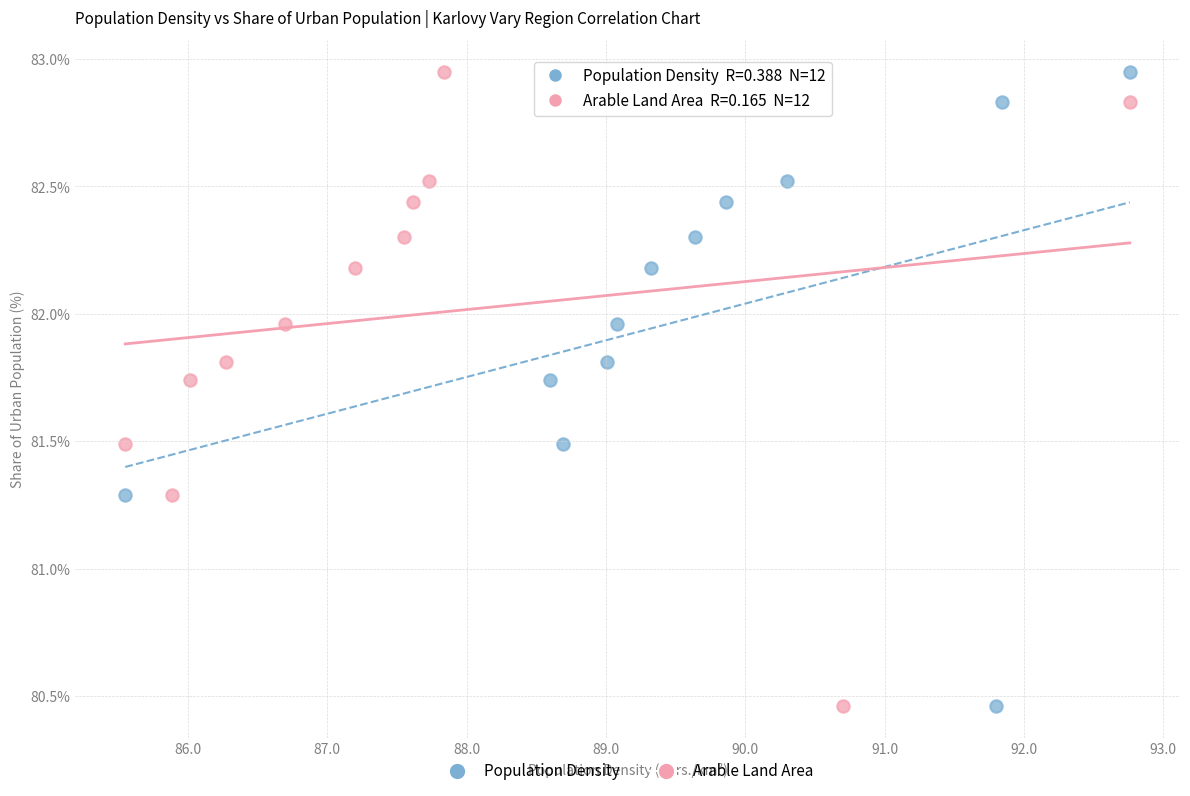

What are all the series names shown in the legend?

Population Density, Arable Land Area